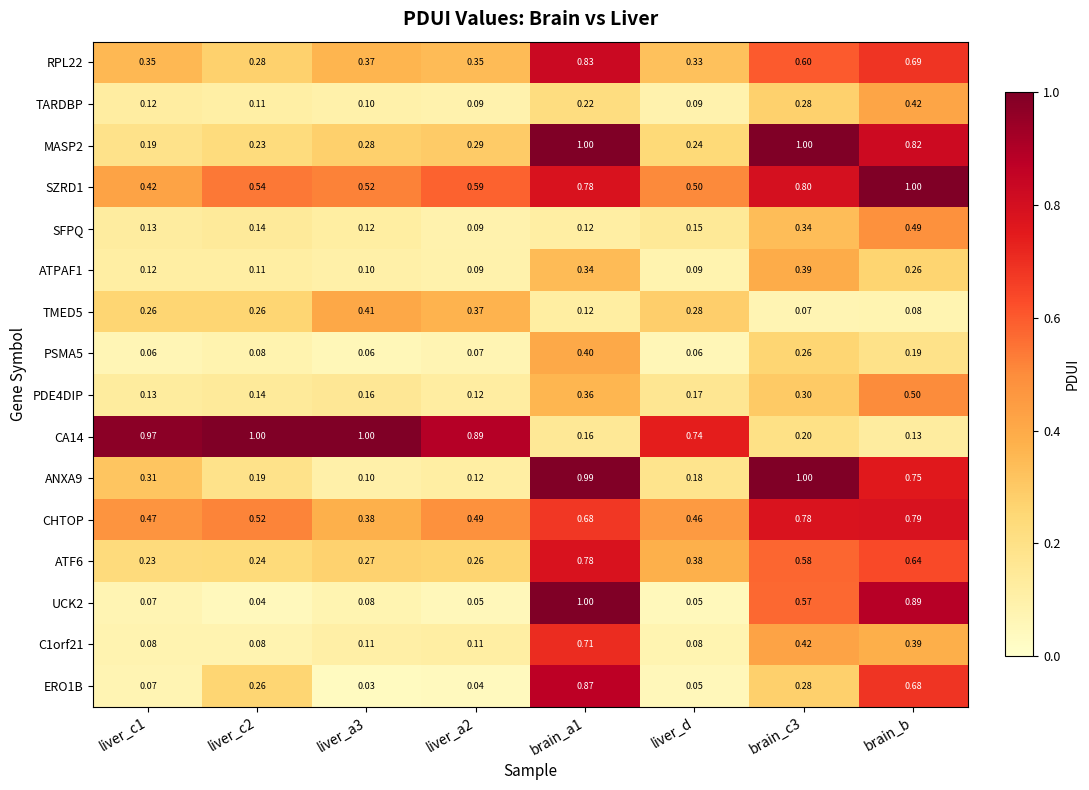

How many data points does each series have?

8